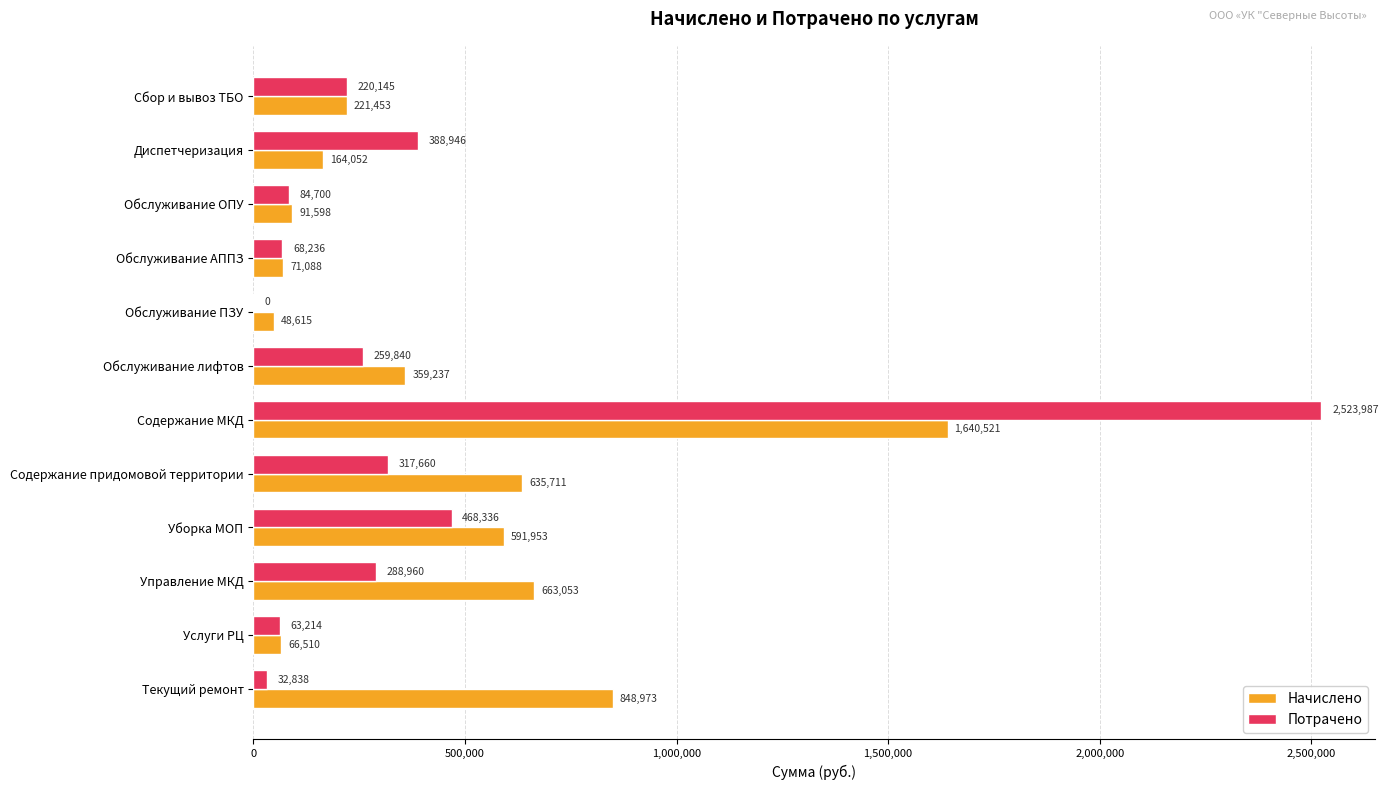

Is it true that Начислено equals 859517.4 at Уборка МОП?

False